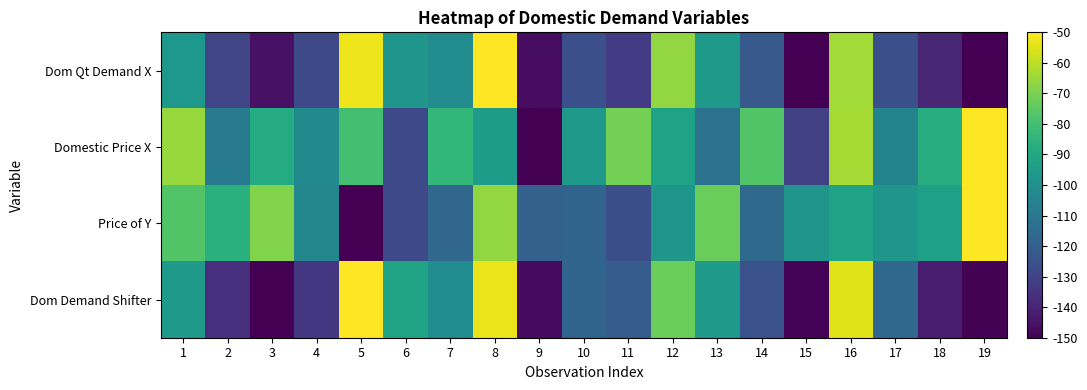

Reading left to right, what are all the values shown in this chart?

Dom Qt Demand X: 1=-96.8	2=-129.2	3=-145.1	4=-127.8	5=-52.5	6=-97.9	7=-101.8	8=-50.0	9=-146.8	10=-125.5	11=-132.2	12=-66.4	13=-95.8	14=-122.0	15=-150.0	16=-63.7	17=-125.8	18=-139.4	19=-149.8
Domestic Price X: 1=-65.2	2=-108.3	3=-88.6	4=-102.5	5=-79.8	6=-127.5	7=-84.0	8=-95.1	9=-150.0	10=-95.8	11=-70.8	12=-91.9	13=-112.2	14=-77.3	15=-130.9	16=-63.5	17=-104.8	18=-87.7	19=-50.0
Price of Y: 1=-77.1	2=-86.6	3=-68.8	4=-103.8	5=-150.0	6=-127.9	7=-117.0	8=-66.1	9=-119.2	10=-118.0	11=-126.0	12=-97.1	13=-72.8	14=-115.6	15=-97.8	16=-92.6	17=-97.7	18=-92.6	19=-50.0
Dom Demand Shifter: 1=-96.3	2=-136.6	3=-150.0	4=-133.7	5=-50.0	6=-91.4	7=-101.3	8=-52.9	9=-147.0	10=-117.8	11=-120.9	12=-72.5	13=-96.1	14=-124.7	15=-149.1	16=-54.7	17=-116.3	18=-142.4	19=-149.4